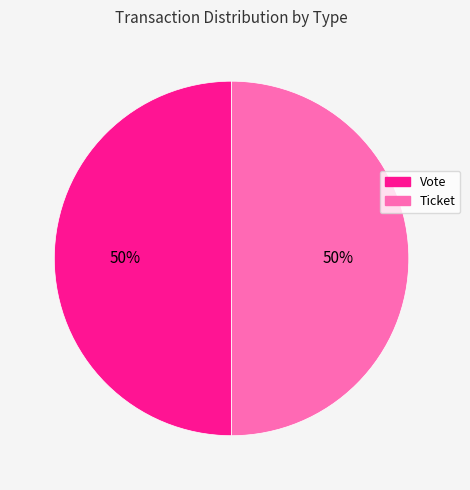

Is the sum of Vote and Ticket greater than half?

Yes